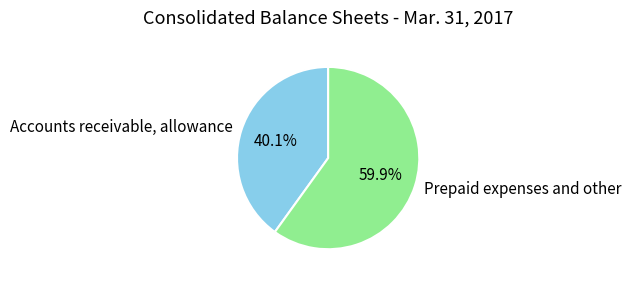

How many segments does this pie chart have?

2